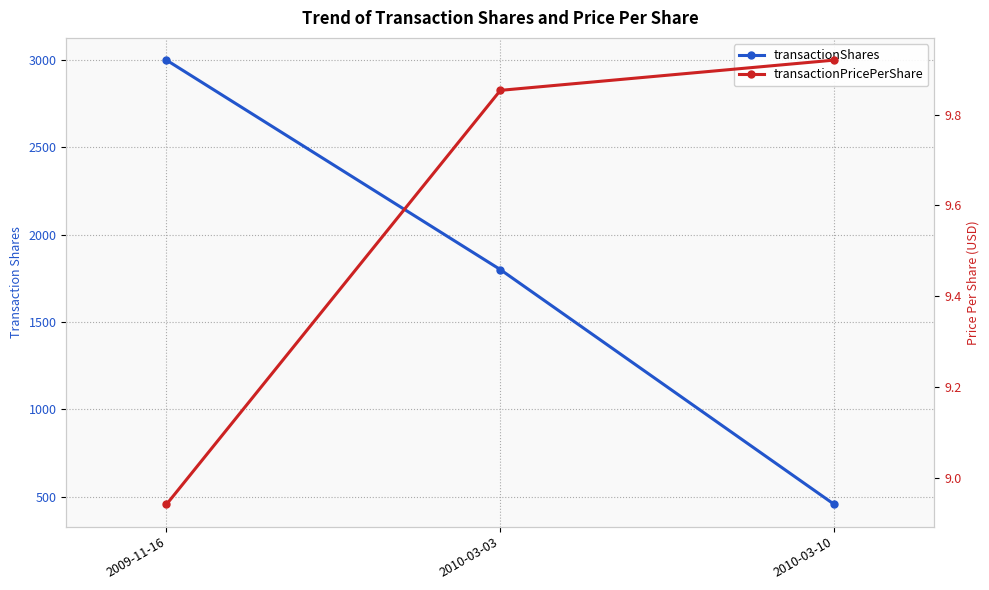

What is the value of the transactionShares point at the 1st from the left?

3000.0